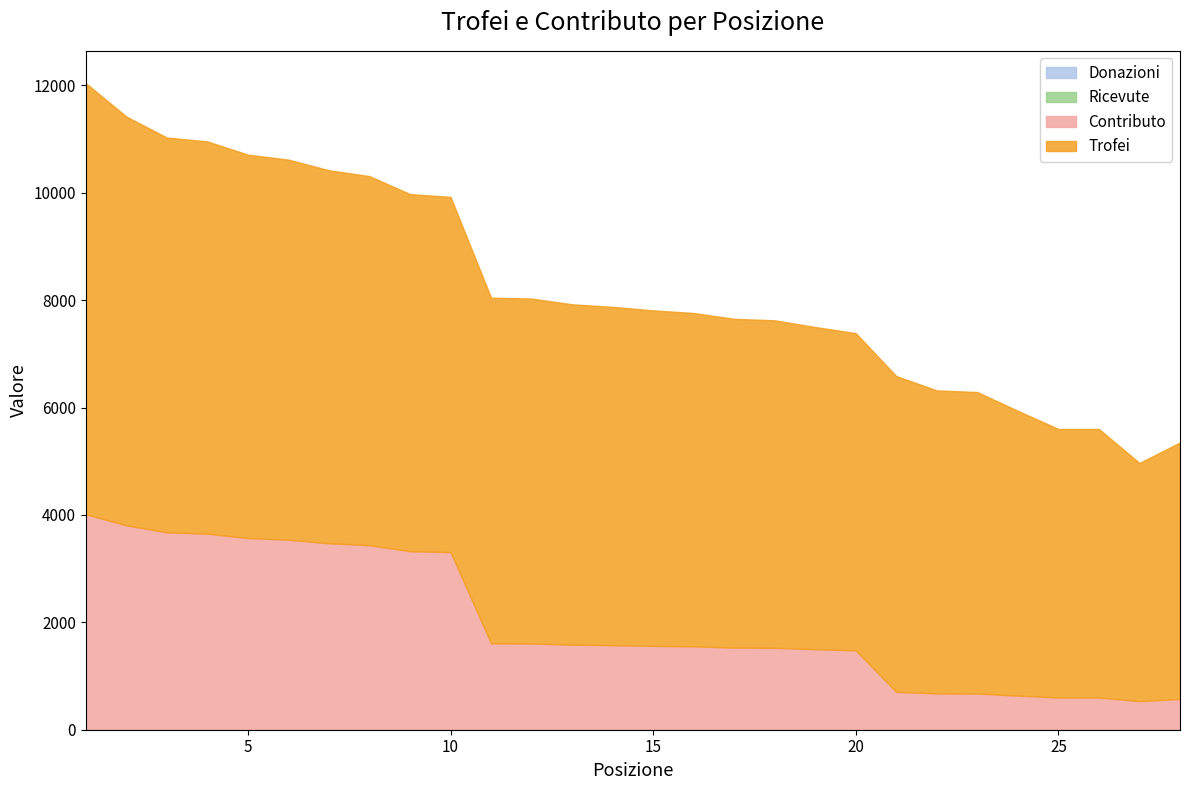

Read the Trofei value at 3, to the nearest 10.

7350